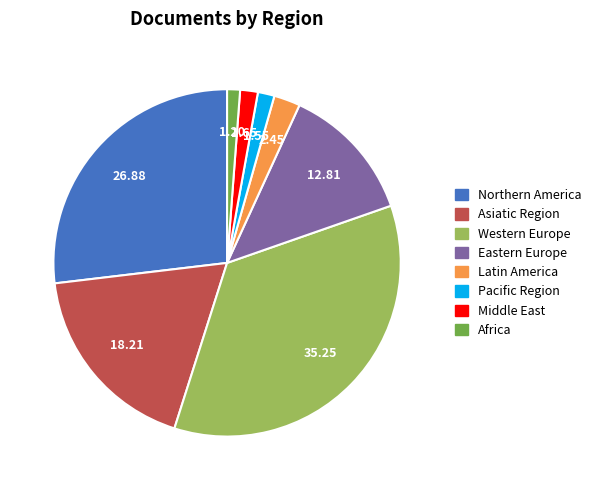

Is the sum of Latin America and Asiatic Region greater than half?

No